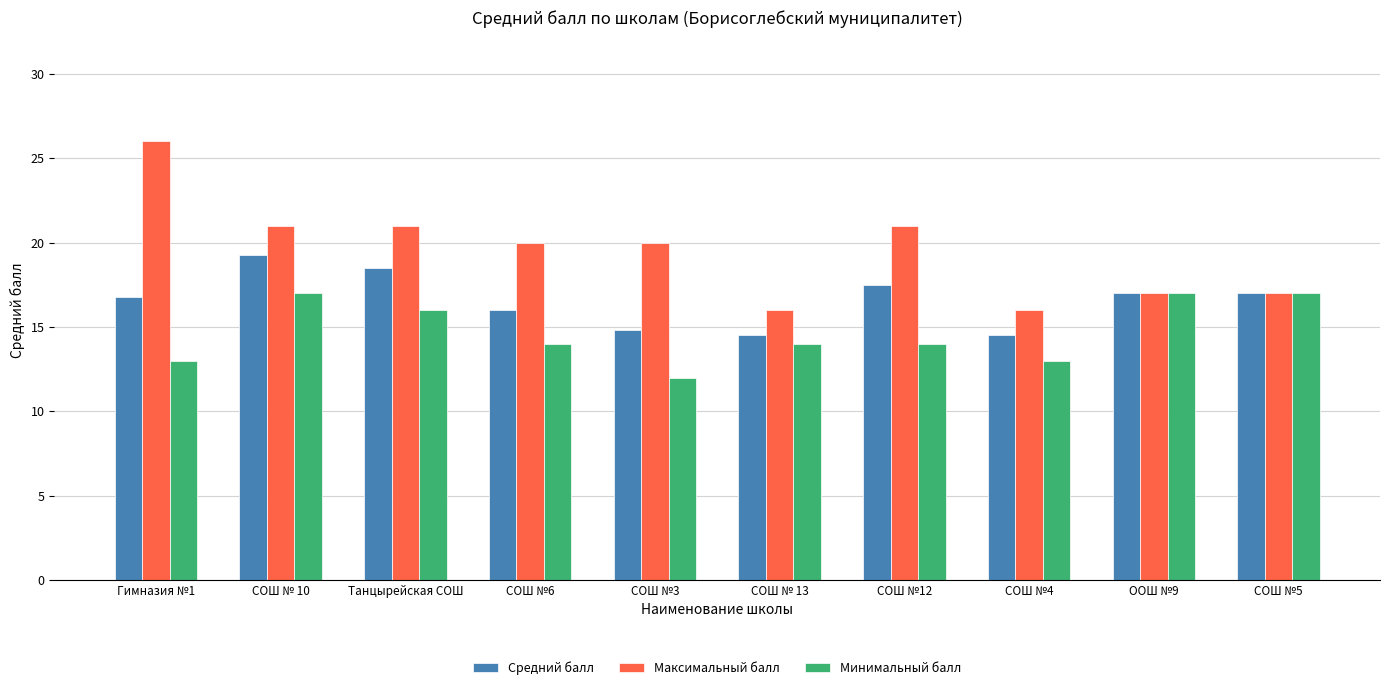

What is the difference between the highest and lowest values at СОШ №12?

7.0